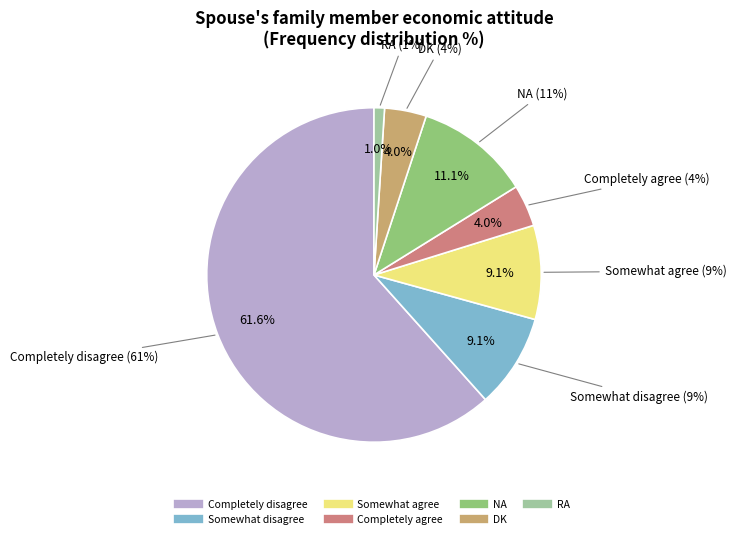

Rank the categories by value from lowest to highest.

RA, Completely agree, DK, Somewhat disagree, Somewhat agree, NA, Completely disagree